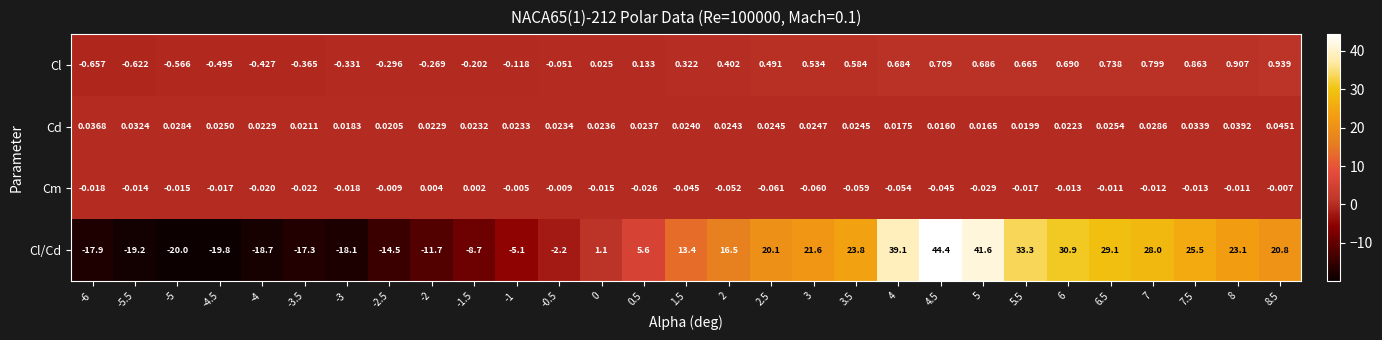

How many categories are shown in the chart?

29